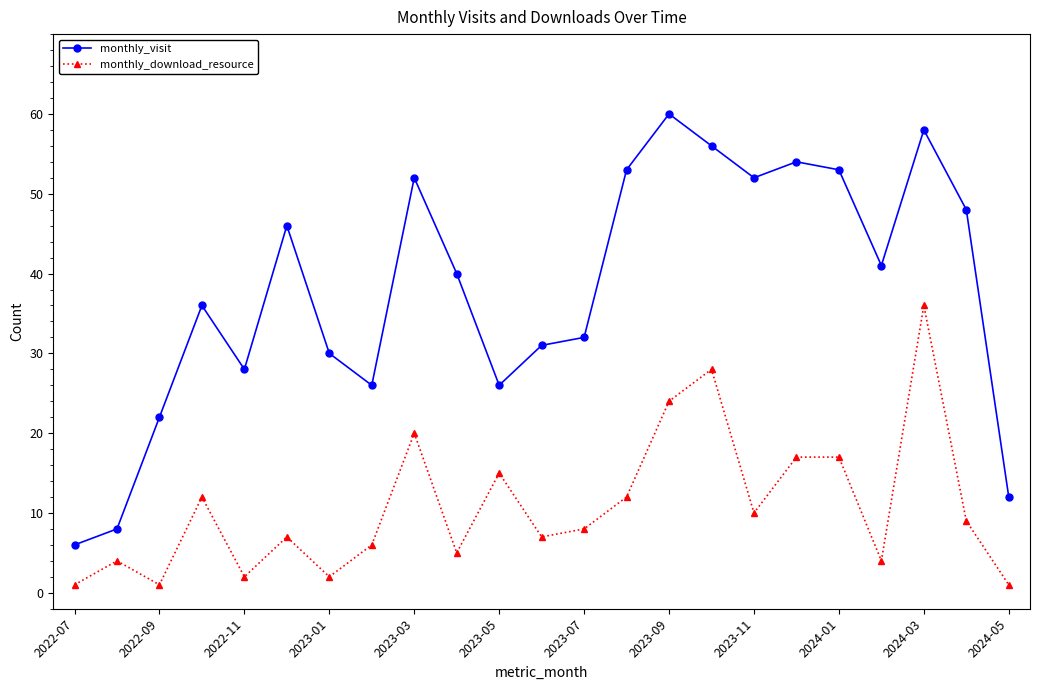

Count the number of categories in the chart.

23